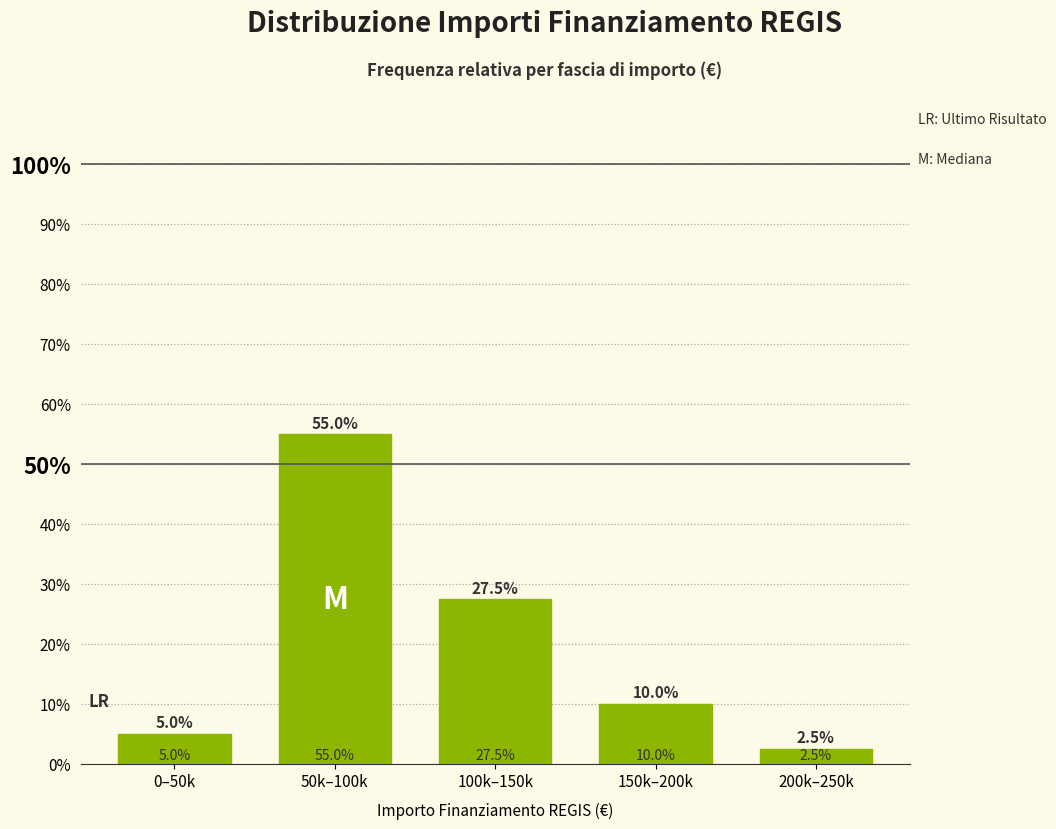

Does the chart contain any negative values?

No